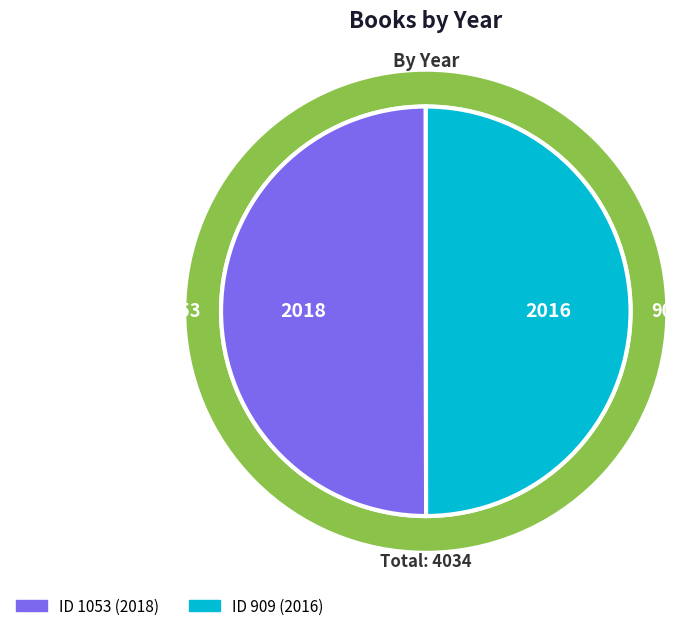

Rank the categories by value from highest to lowest.

1053, 909